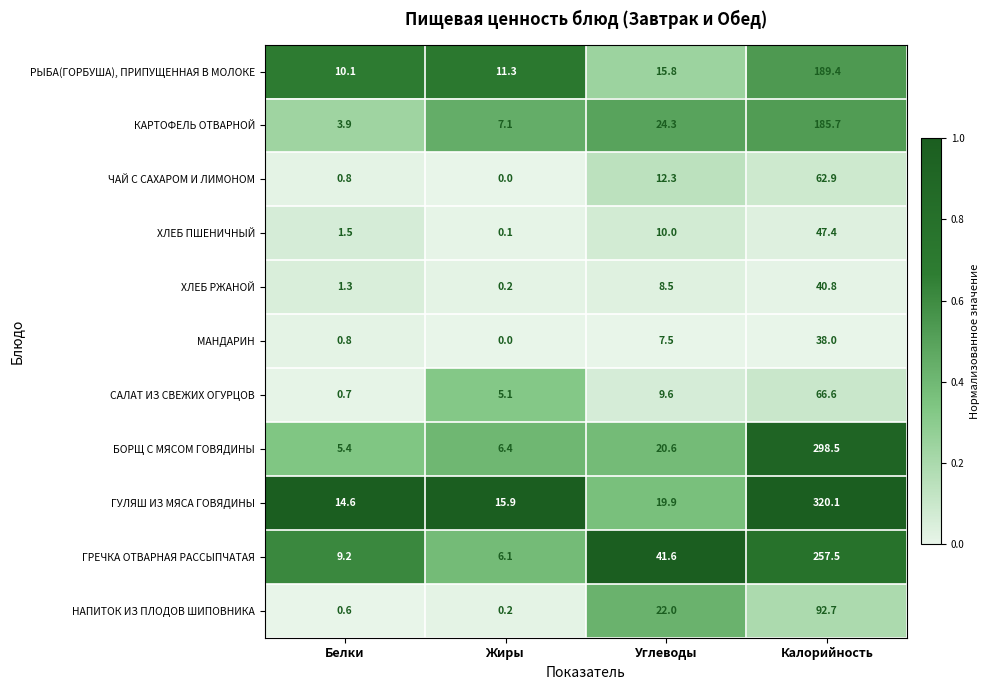

At which category is the sum across all series the highest?

Калорийность